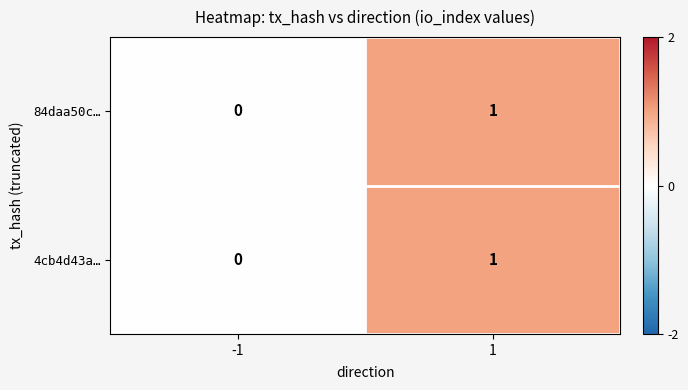

How many data points does each series have?

2